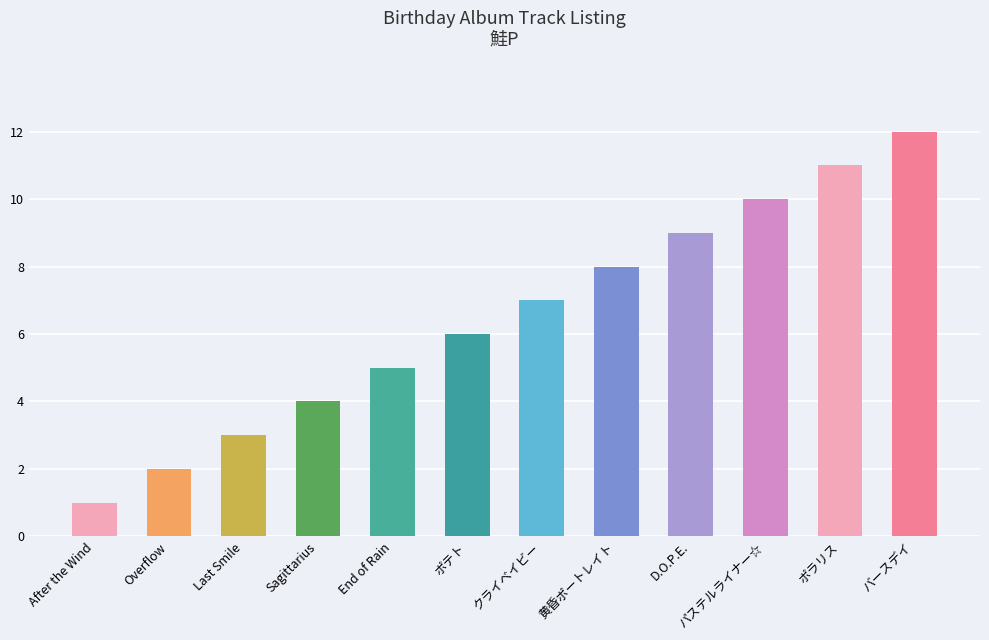

Reading right to left, list all the values displayed in this chart.

バースデイ=12	ポラリス=11	パステルライナー☆=10	D.O.P.E.=9	黄昏ポートレイト=8	クライベイビー=7	ポテト=6	End of Rain=5	Sagittarius=4	Last Smile=3	Overflow=2	After the Wind=1